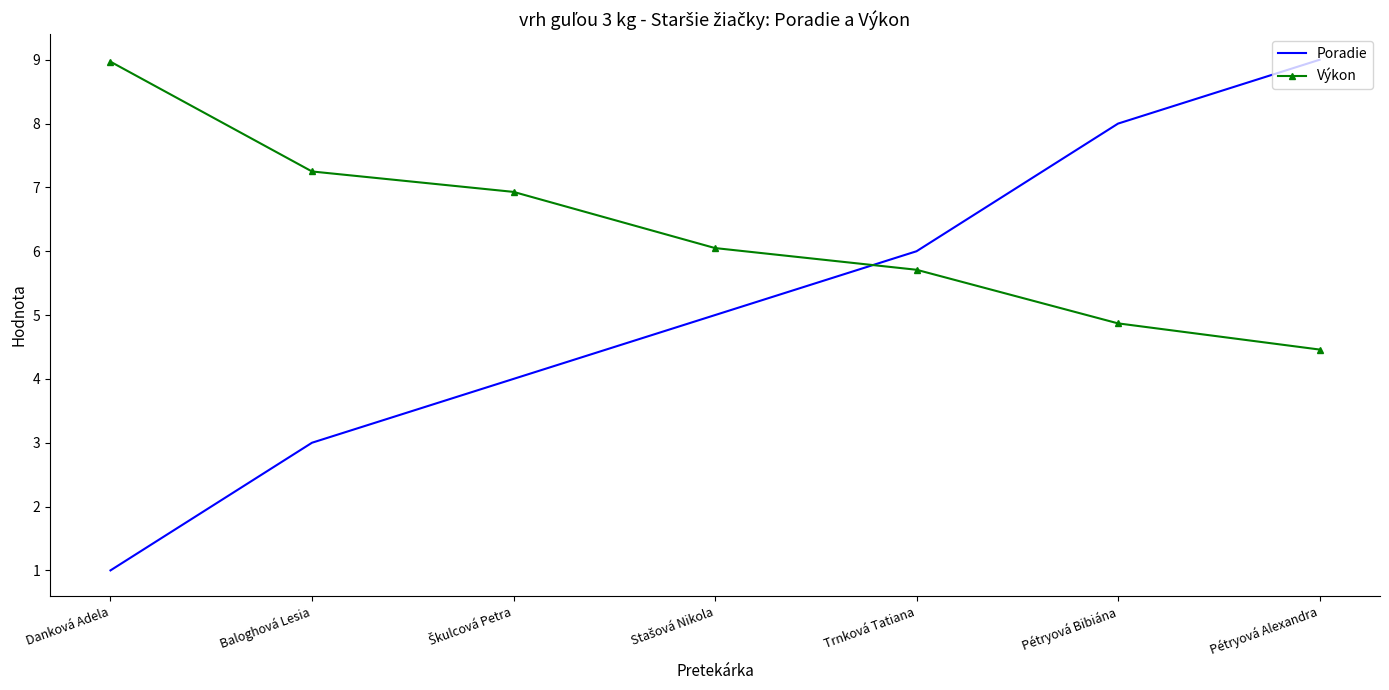

How many times do Poradie and Výkon cross each other?

1